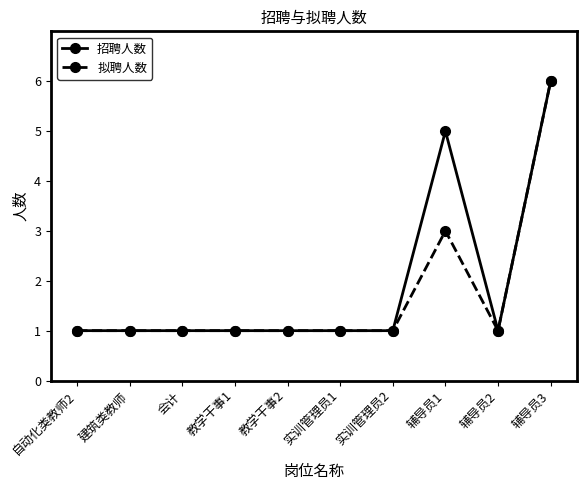

Where is 拟聘人数 nearest to the value 3?

辅导员1